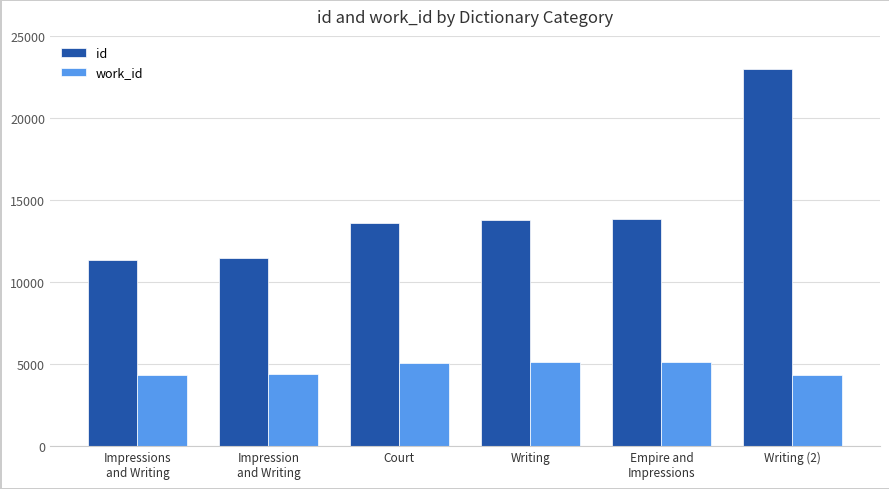

List the series in order of their overall mean, lowest first.

work_id, id